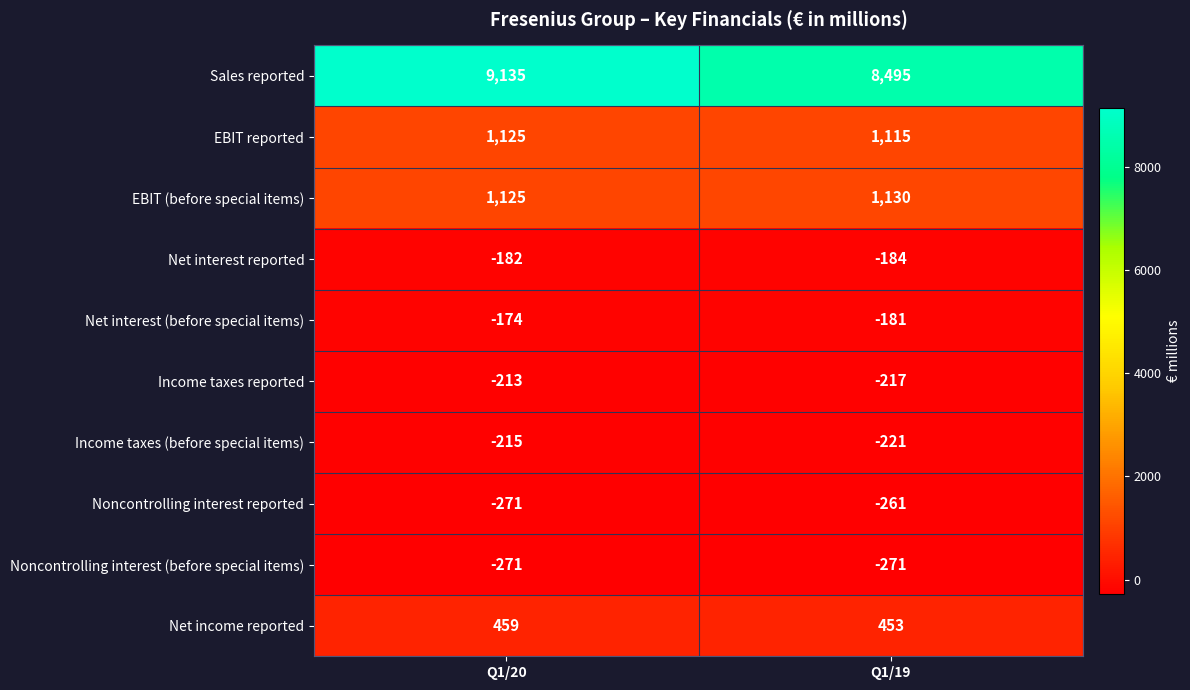

The value of Net interest (before special items) at Q1/20 is -174. True or false?

True